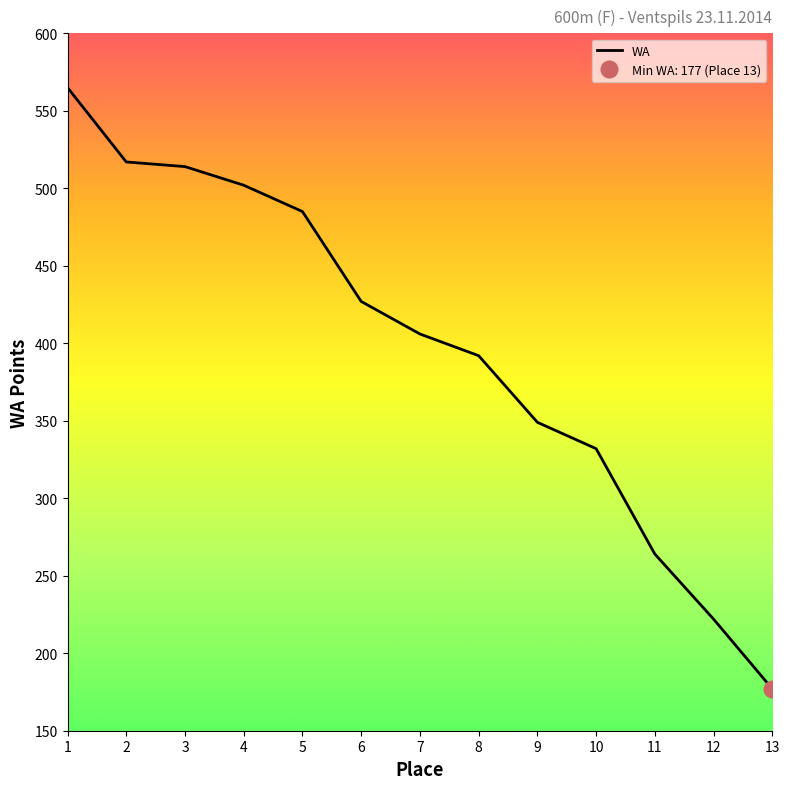

Approximately how many times larger is the value at 3 compared to 8?

1.3